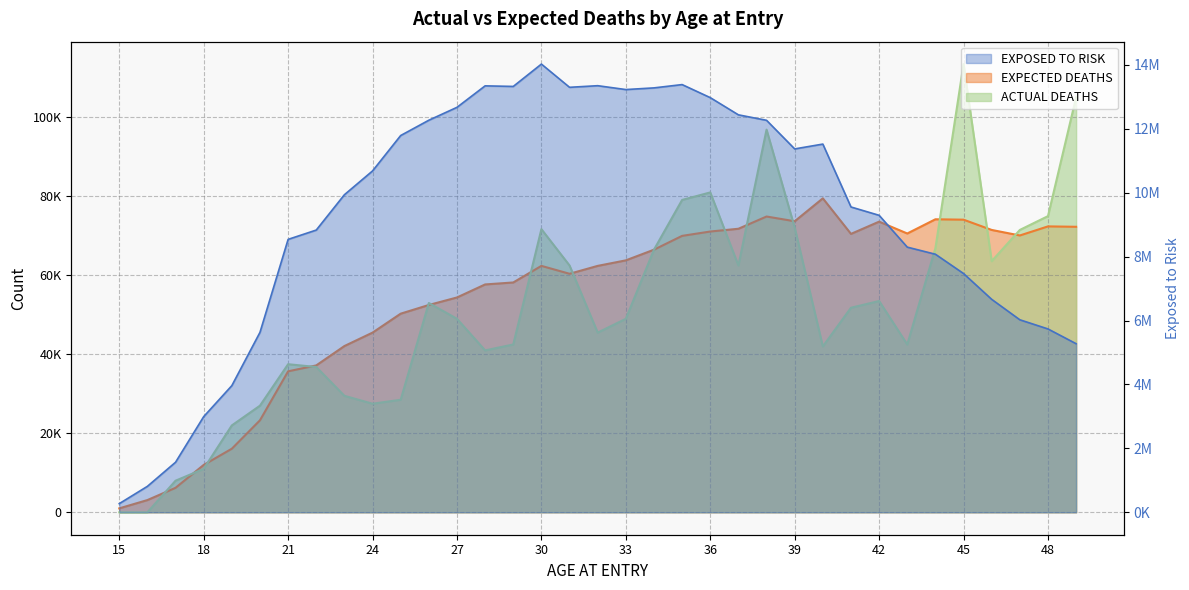

At which category does the chart reach its minimum across all series?

15